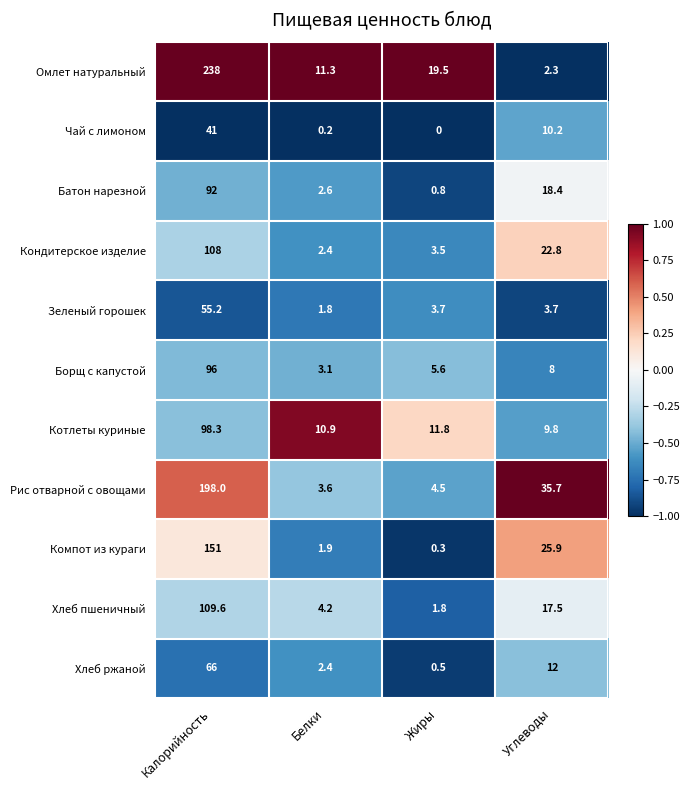

What is the spread (max minus min) of values at Белки?

11.1